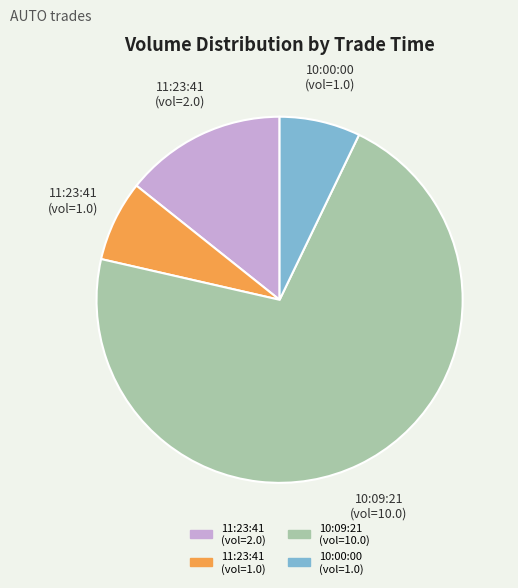

The 11:23:41 (vol=1.0) slice represents 13% of the pie. True or false?

False